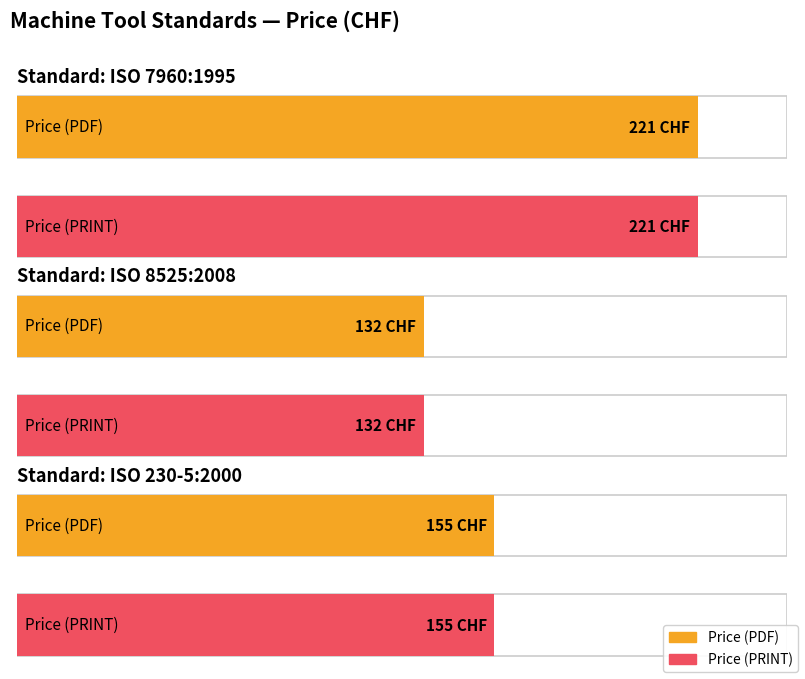

What are all the series names shown in the legend?

Price (PDF), Price (PRINT)